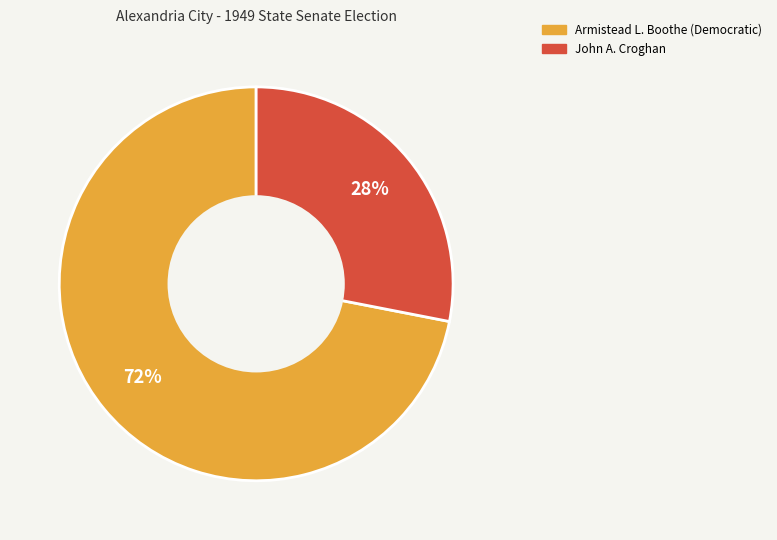

To the nearest percent, what is the difference between the largest and smallest slice percentages?

44%